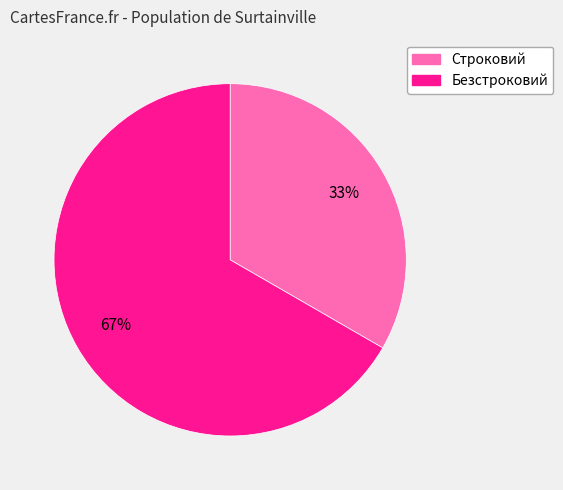

Rank the categories by value from lowest to highest.

Строковий, Безстроковий